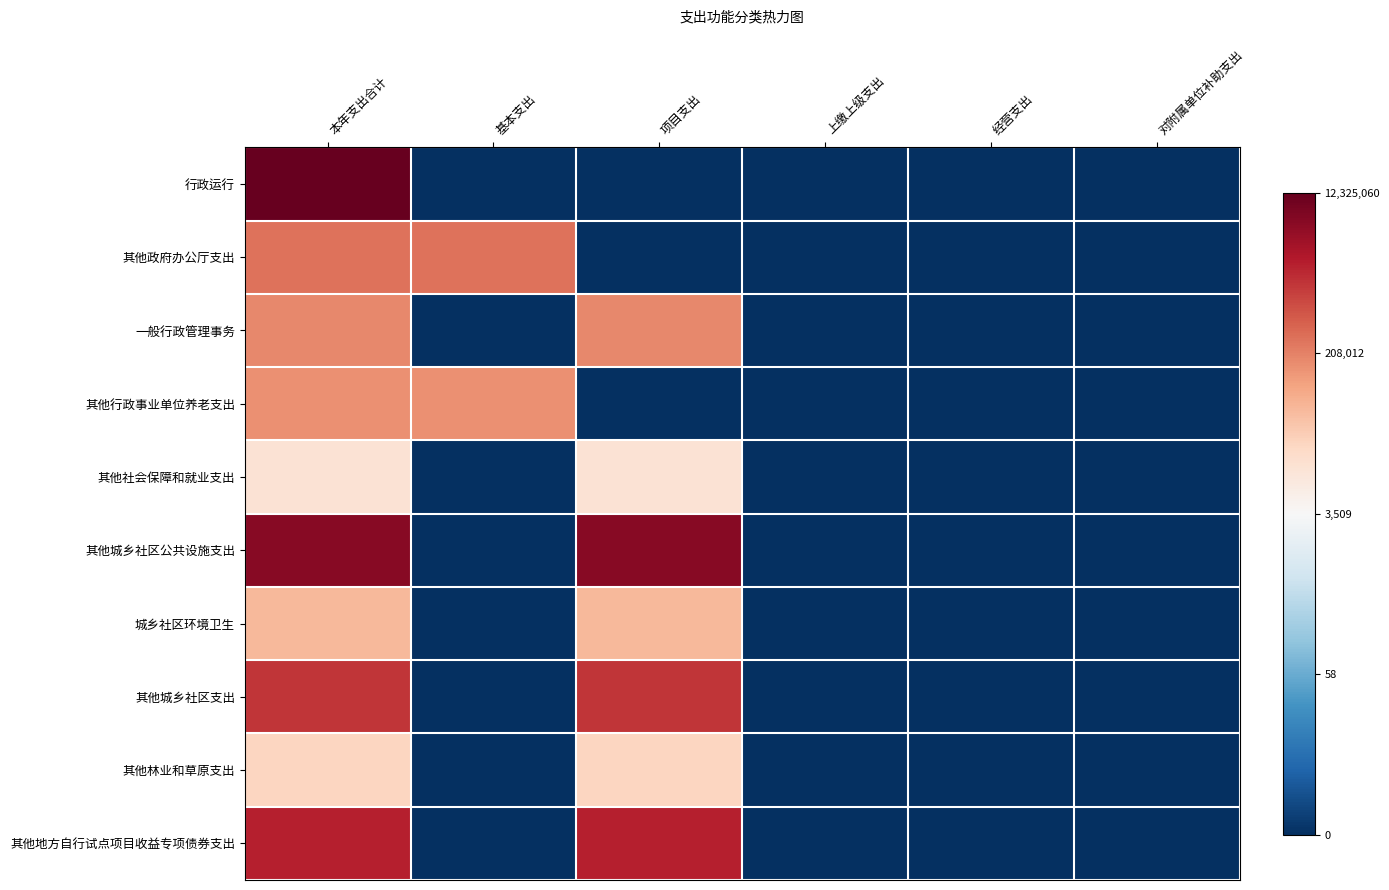

Reading left to right, transcribe all the data shown in this chart.

行政运行: 本年支出合计=0.5	基本支出=-0.5	项目支出=-0.5	上缴上级支出=-0.5	经营支出=-0.5	对附属单位补助支出=-0.5
其他政府办公厅支出: 本年支出合计=0.3	基本支出=0.3	项目支出=-0.5	上缴上级支出=-0.5	经营支出=-0.5	对附属单位补助支出=-0.5
一般行政管理事务: 本年支出合计=0.2	基本支出=-0.5	项目支出=0.2	上缴上级支出=-0.5	经营支出=-0.5	对附属单位补助支出=-0.5
其他行政事业单位养老支出: 本年支出合计=0.2	基本支出=0.2	项目支出=-0.5	上缴上级支出=-0.5	经营支出=-0.5	对附属单位补助支出=-0.5
其他社会保障和就业支出: 本年支出合计=0.1	基本支出=-0.5	项目支出=0.1	上缴上级支出=-0.5	经营支出=-0.5	对附属单位补助支出=-0.5
其他城乡社区公共设施支出: 本年支出合计=0.5	基本支出=-0.5	项目支出=0.5	上缴上级支出=-0.5	经营支出=-0.5	对附属单位补助支出=-0.5
城乡社区环境卫生: 本年支出合计=0.2	基本支出=-0.5	项目支出=0.2	上缴上级支出=-0.5	经营支出=-0.5	对附属单位补助支出=-0.5
其他城乡社区支出: 本年支出合计=0.4	基本支出=-0.5	项目支出=0.4	上缴上级支出=-0.5	经营支出=-0.5	对附属单位补助支出=-0.5
其他林业和草原支出: 本年支出合计=0.1	基本支出=-0.5	项目支出=0.1	上缴上级支出=-0.5	经营支出=-0.5	对附属单位补助支出=-0.5
其他地方自行试点项目收益专项债券支出: 本年支出合计=0.4	基本支出=-0.5	项目支出=0.4	上缴上级支出=-0.5	经营支出=-0.5	对附属单位补助支出=-0.5